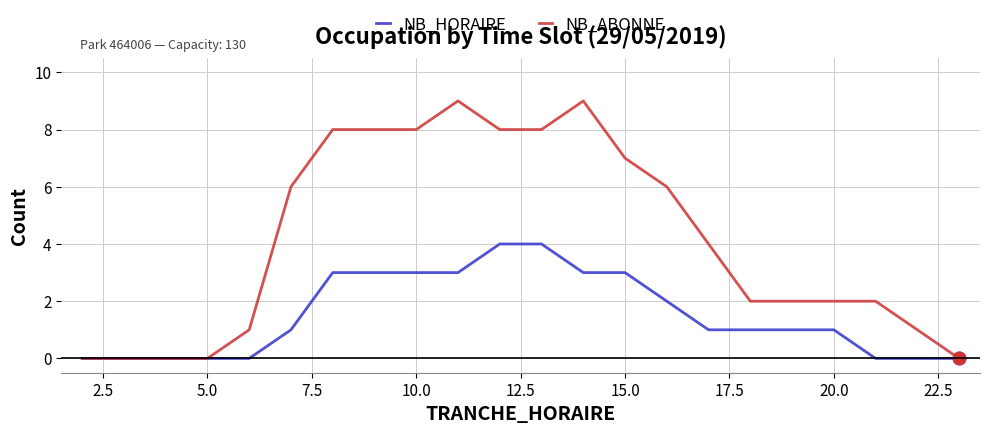

Rank the series by their maximum value, from lowest to highest.

NB_HORAIRE, NB_ABONNE